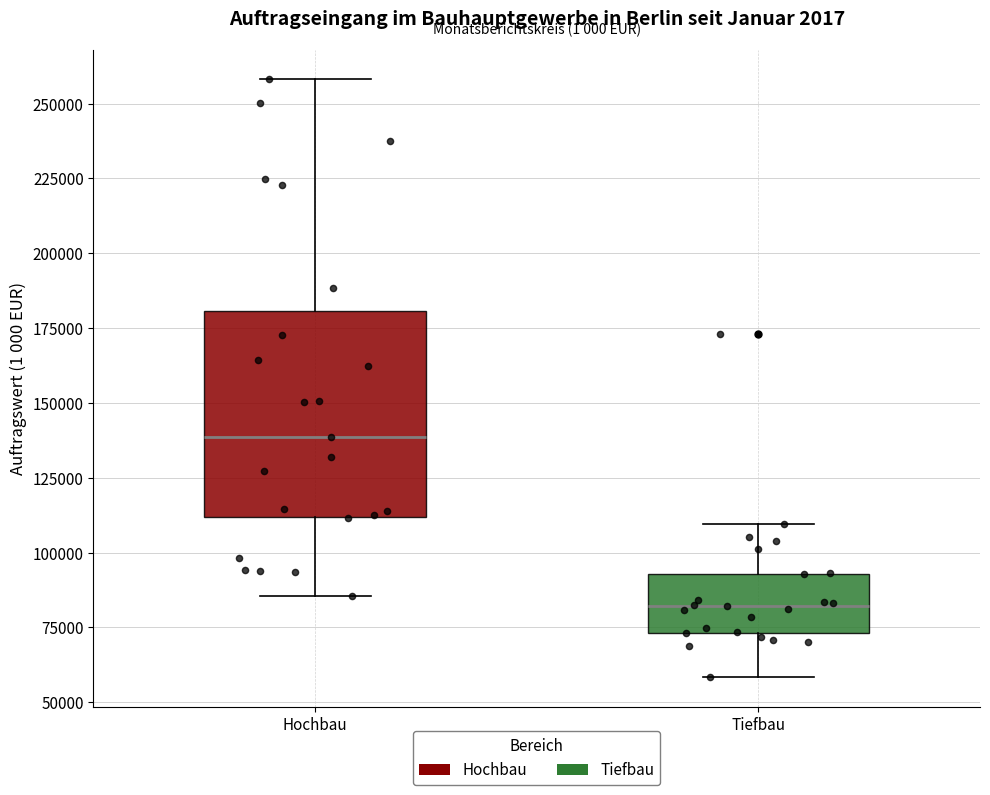

Which box's median line is the highest?

Hochbau